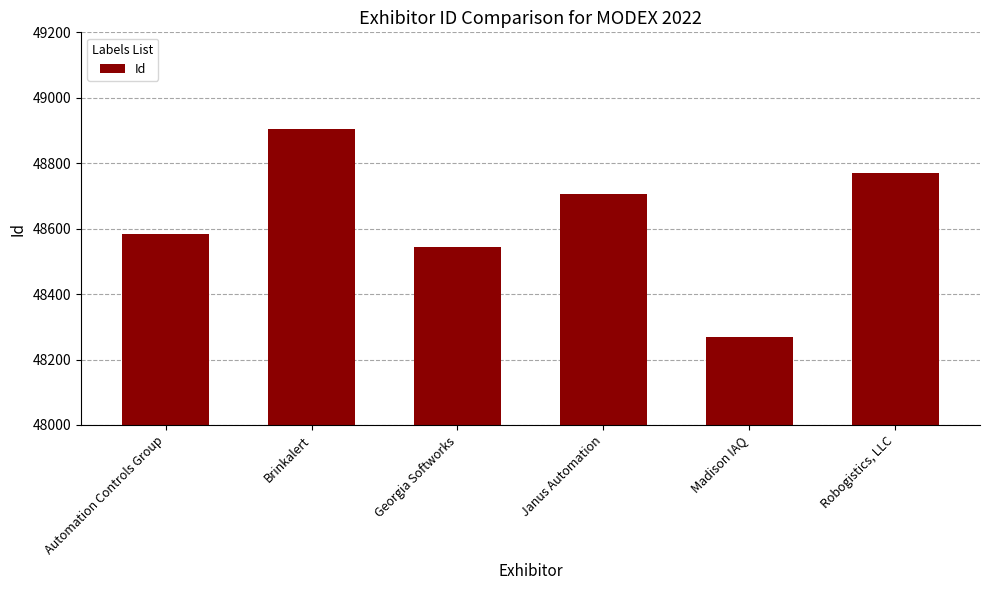

Reading left to right, list all the values displayed in this chart.

Automation Controls Group=48583	Brinkalert=48904	Georgia Softworks=48544	Janus Automation=48707	Madison IAQ=48270	Robogistics, LLC=48769